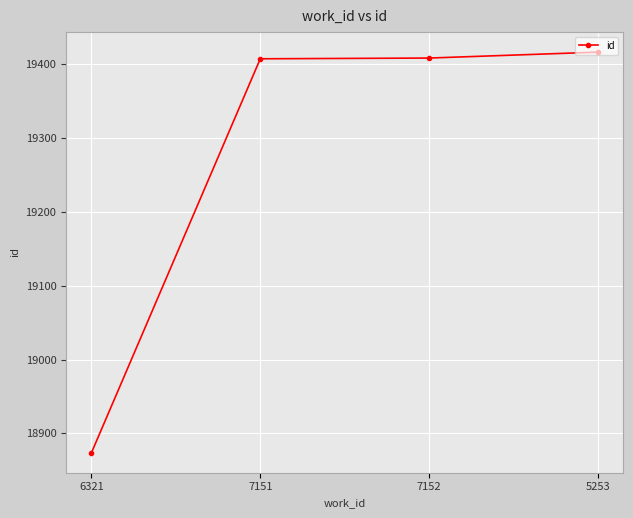

What value does the data have at 7152, to the nearest 100?

19400